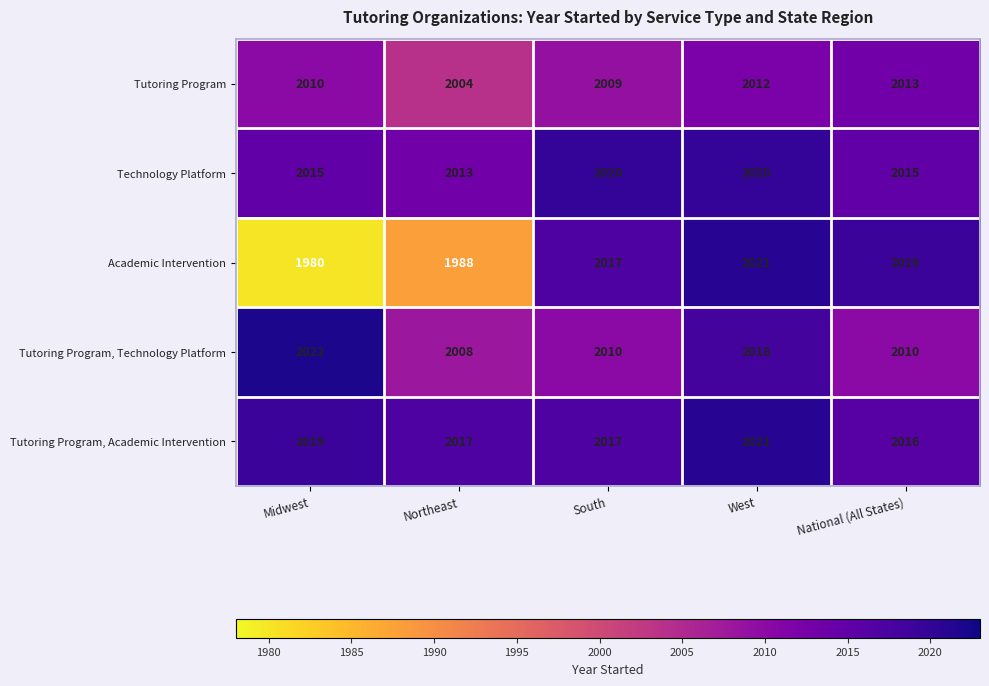

What is the difference between the maximum and minimum values in the Tutoring Program, Technology Platform series?

14